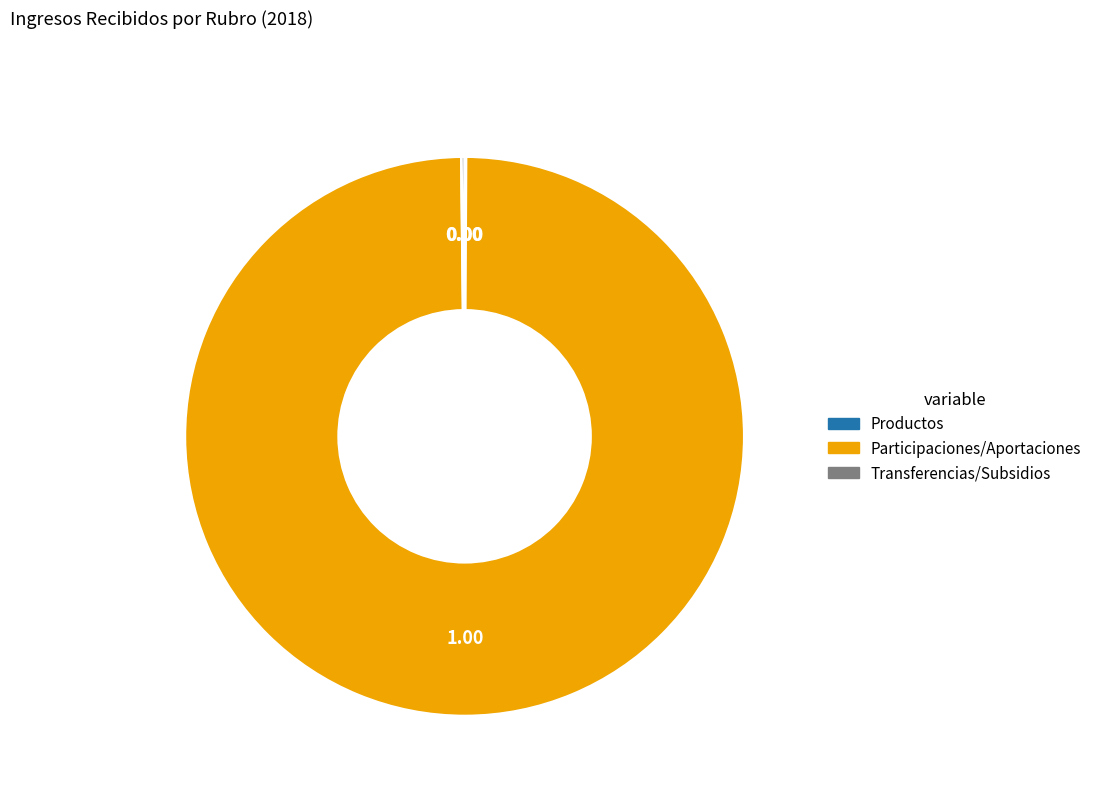

Is there a majority slice in this chart?

Yes